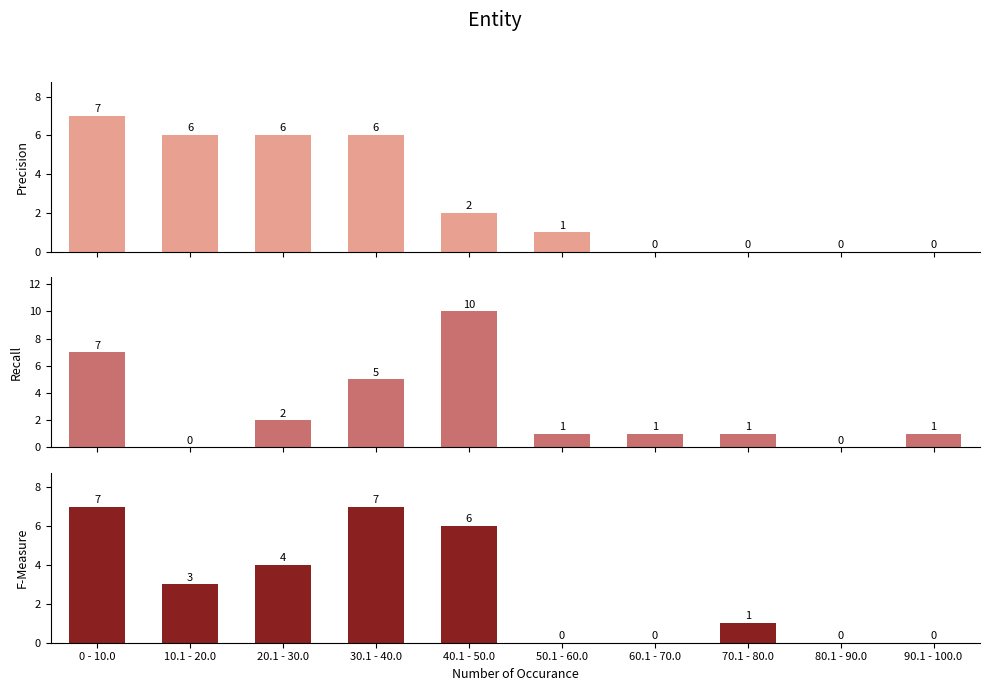

What is the average value of the Precision series?

3